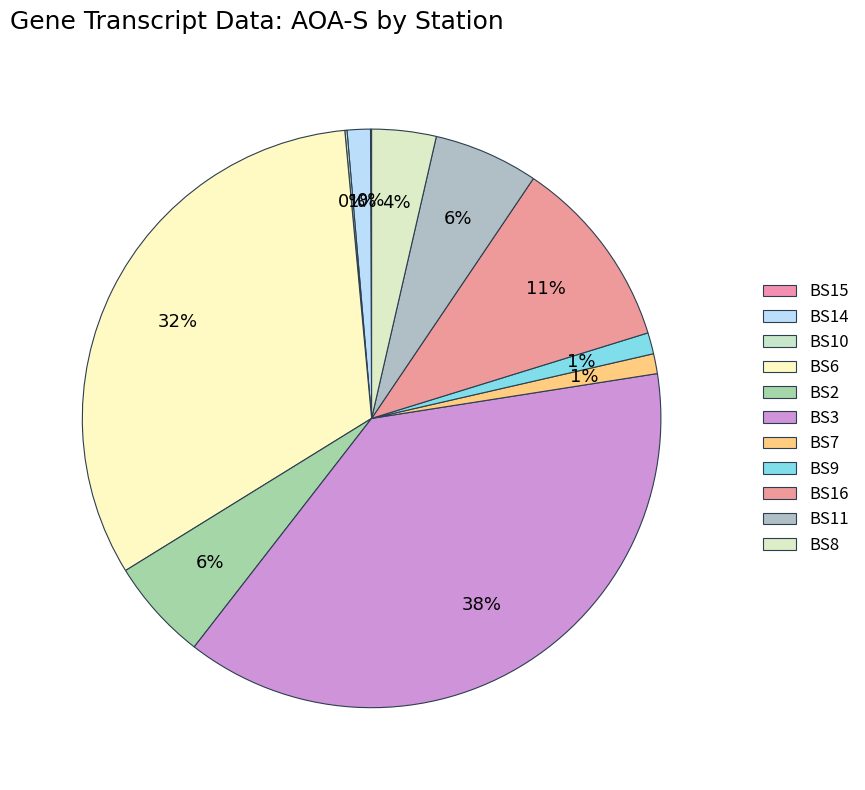

Is there any slice that represents more than half of the pie?

No